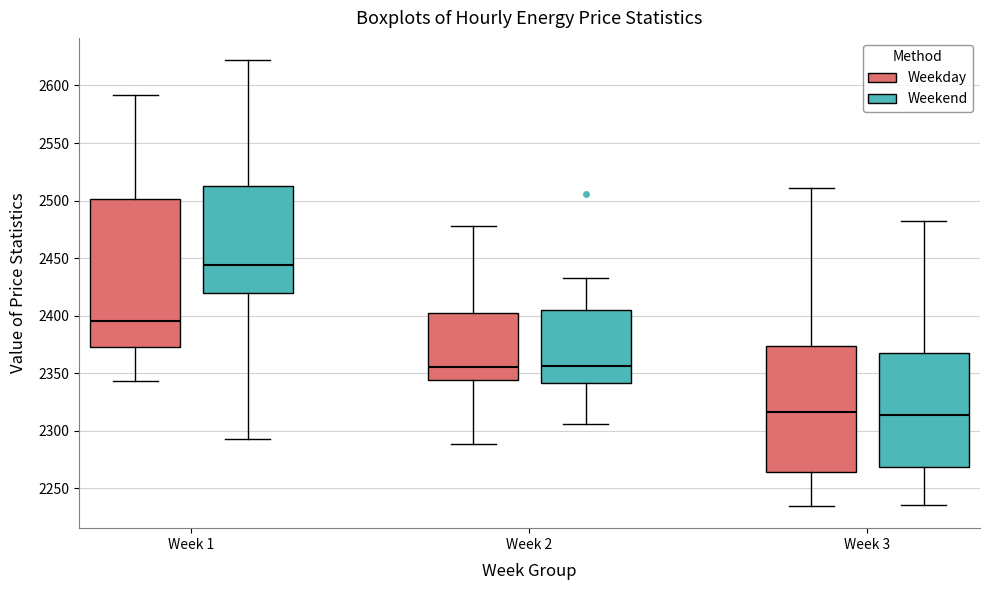

Reading left to right, read every box against the y-axis: the position of its median line, the range the box covers, and the ends of its whiskers. The values are not printed on the chart, so give them approximately, as read against the axis.

Week 1 (Weekday): median 2395, box 2375 to 2500, whiskers 2345 to 2590
Week 1 (Weekend): median 2445, box 2420 to 2515, whiskers 2295 to 2620
Week 2 (Weekday): median 2355, box 2345 to 2405, whiskers 2290 to 2480
Week 2 (Weekend): median 2355, box 2340 to 2405, whiskers 2305 to 2435
Week 3 (Weekday): median 2315, box 2265 to 2375, whiskers 2235 to 2510
Week 3 (Weekend): median 2315, box 2270 to 2370, whiskers 2235 to 2480